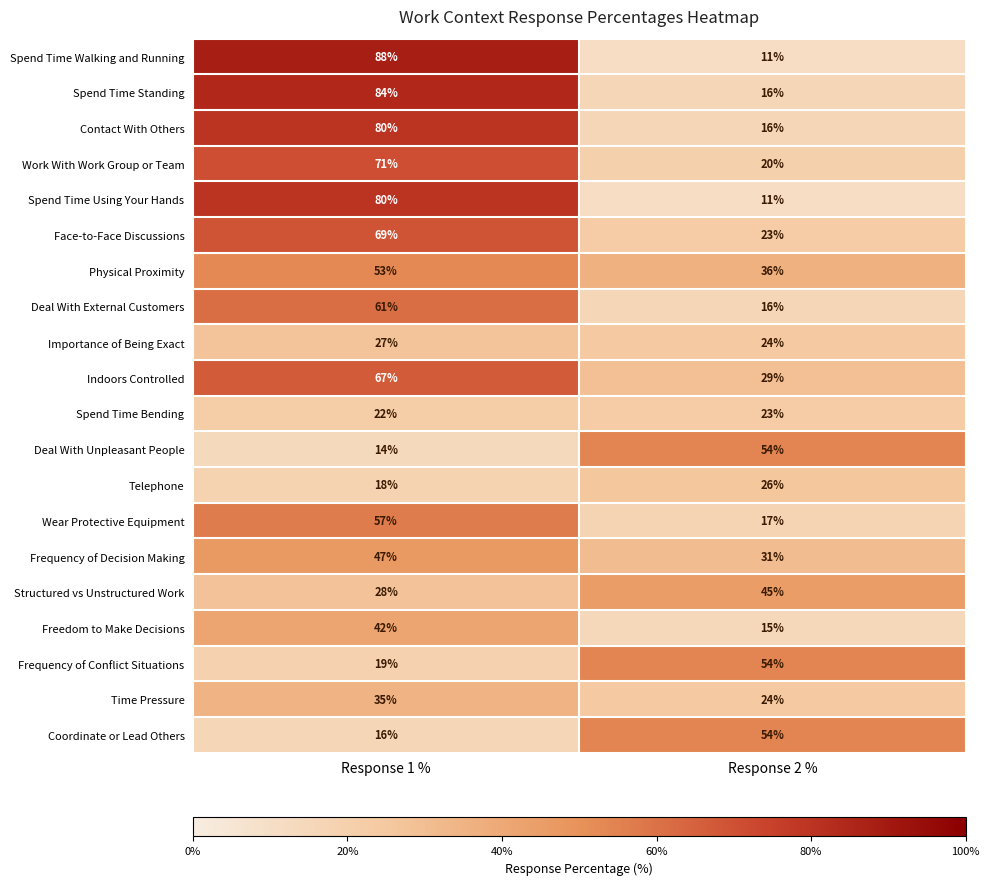

Which category has the highest value in the Indoors Controlled series?

Response 1 %